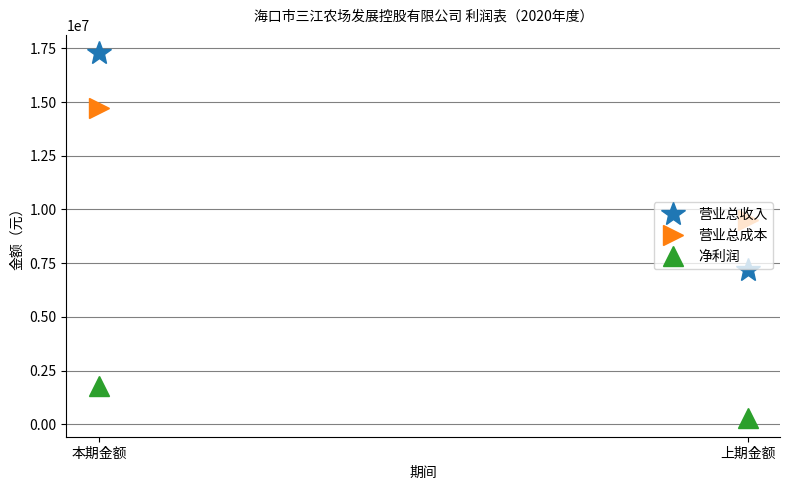

What is the sum of all 营业总收入 values?

24466836.9